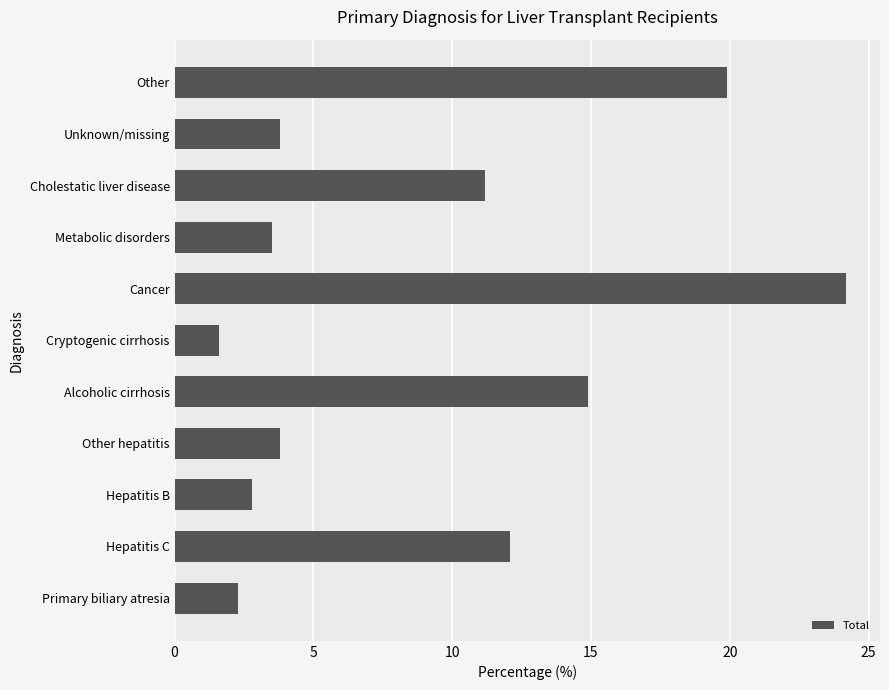

At which label is the value closest to 12?

Hepatitis C